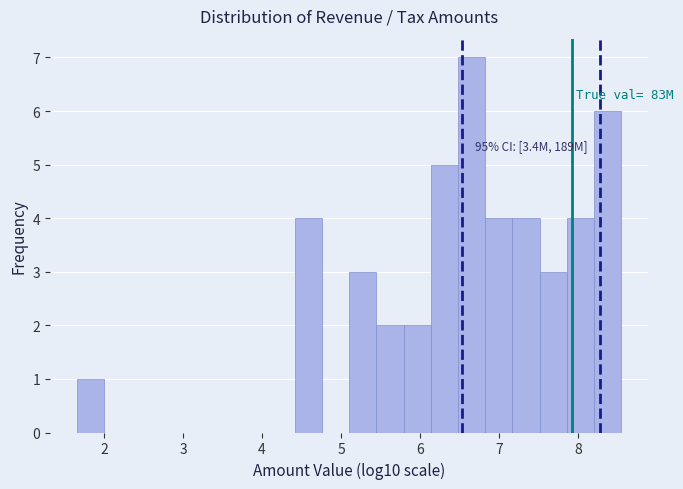

Read against the x-axis, roughly where is the centre of the tallest bar?

6.6